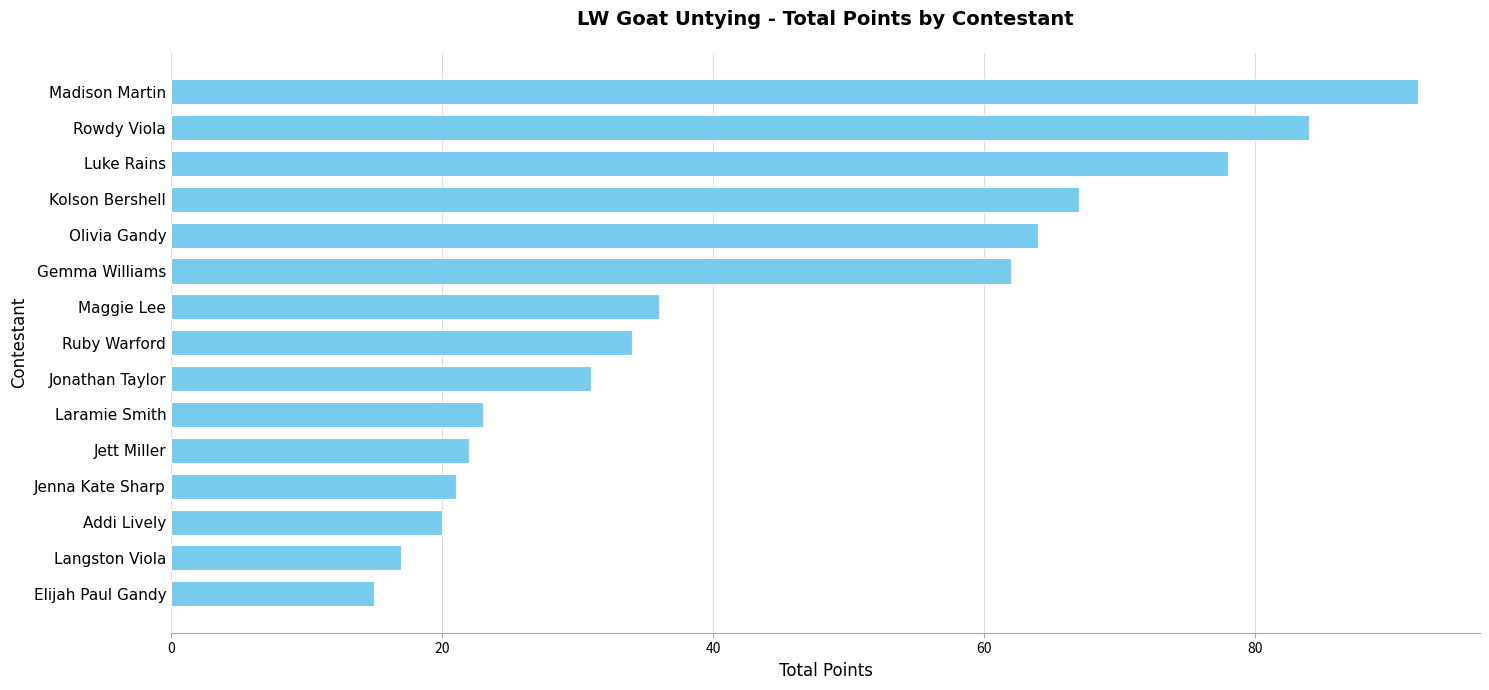

What is the change in value from Gemma Williams to Addi Lively?

-42